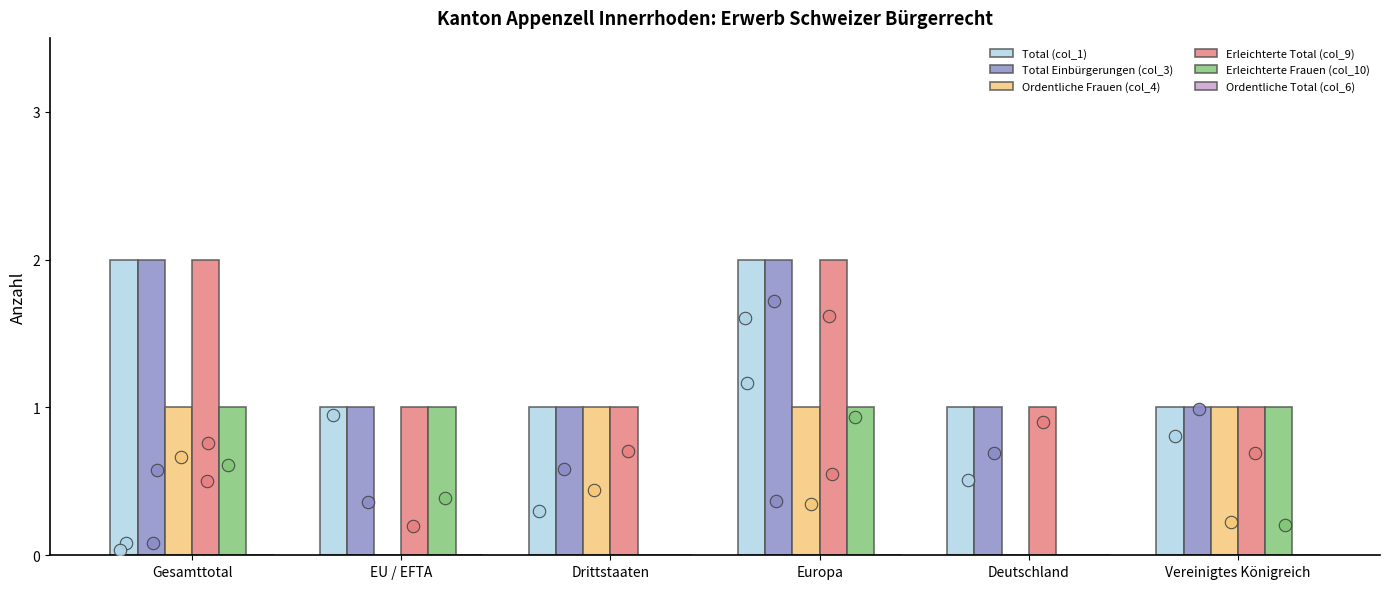

Which series has the largest total across all categories?

Total (col_1)